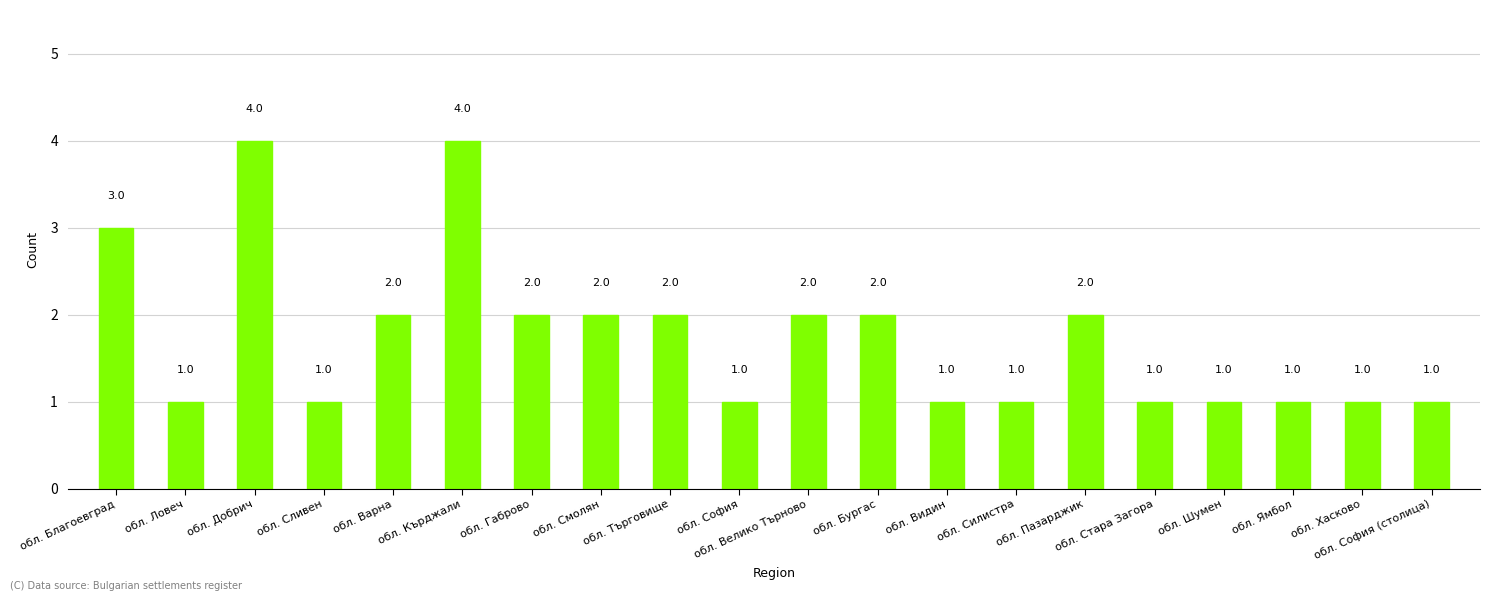

What is the greatest value displayed?

4